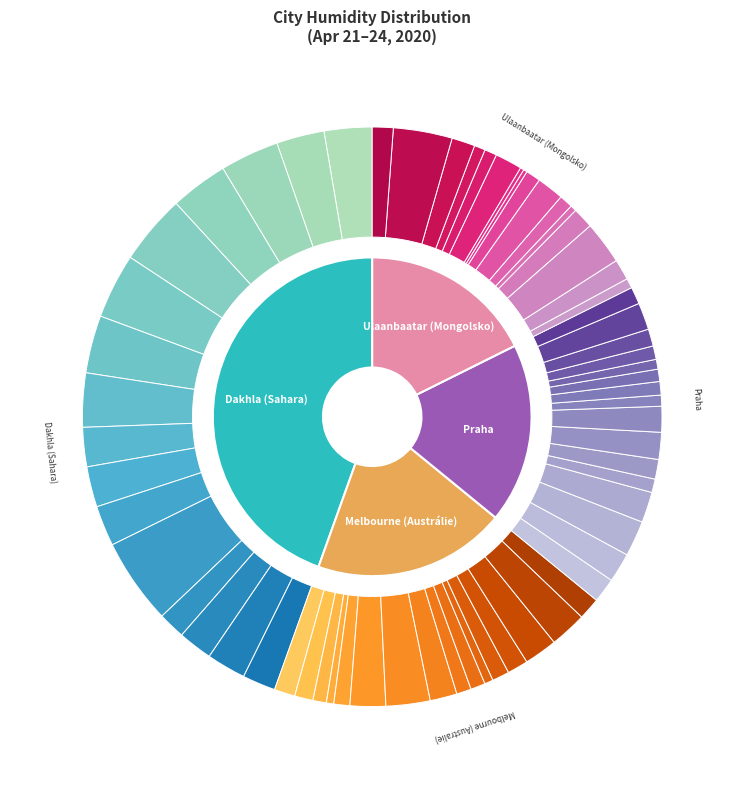

Is it true that 11 is 25% of the pie?

False